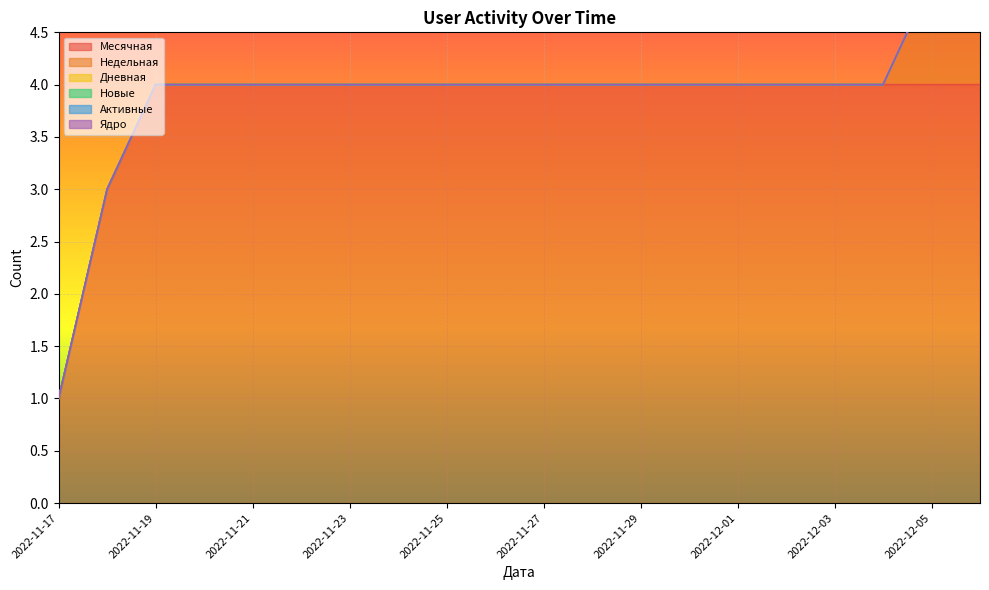

Which series has the widest spread of values?

Месячная